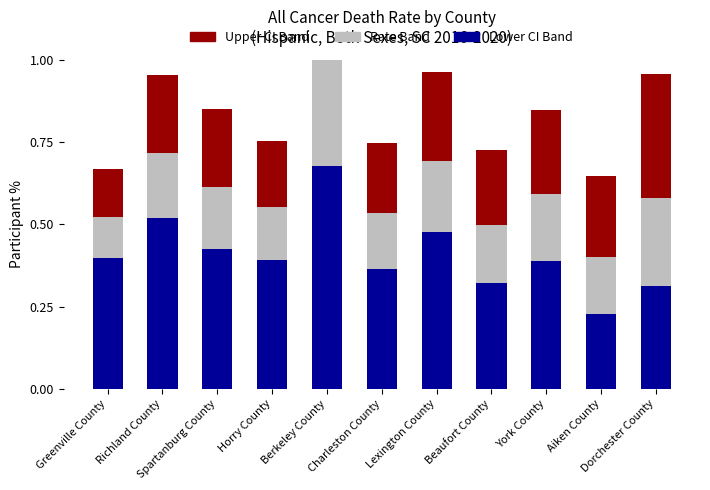

Reading right to left, extract all data points from this chart.

Lower CI to Rate: 0.3	0.2	0.4	0.3	0.5	0.4	0.7	0.4	0.4	0.5	0.4
Rate Range: 0.3	0.2	0.2	0.2	0.2	0.2	0.3	0.2	0.2	0.2	0.1
Rate to Upper CI: 0.4	0.2	0.3	0.2	0.3	0.2	0.4	0.2	0.2	0.2	0.1